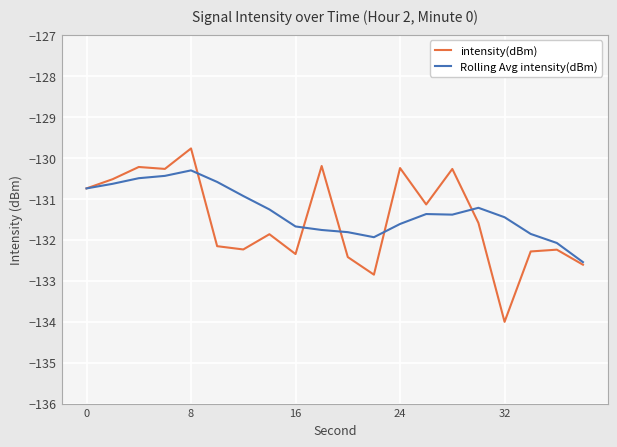

Rank the series by their maximum value, from lowest to highest.

Rolling Avg intensity(dBm), intensity(dBm)